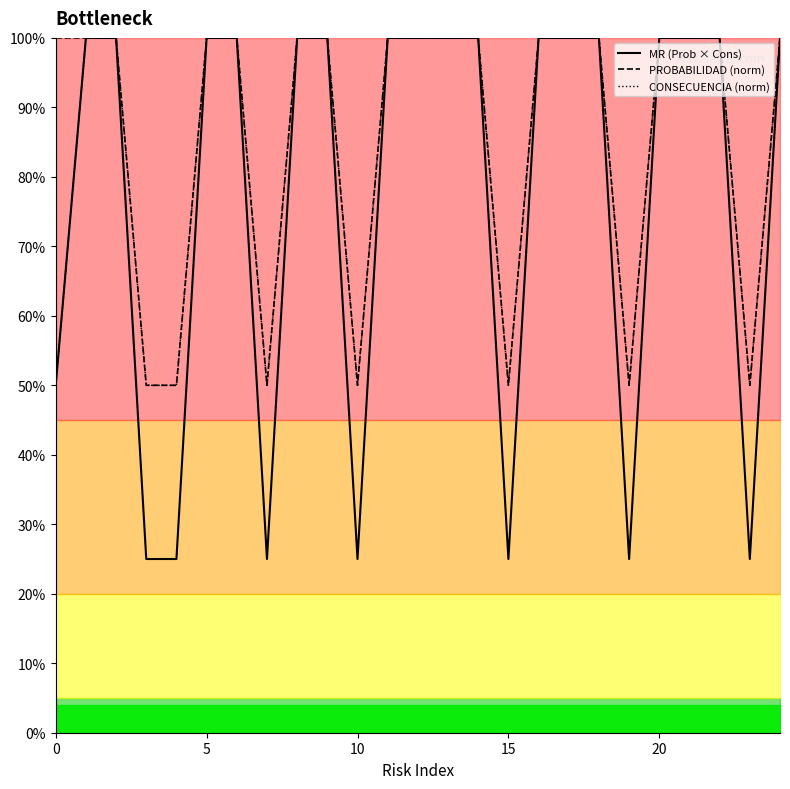

Rank the series by their maximum value, from lowest to highest.

MR (Prob × Cons), PROBABILIDAD (norm), CONSECUENCIA (norm)